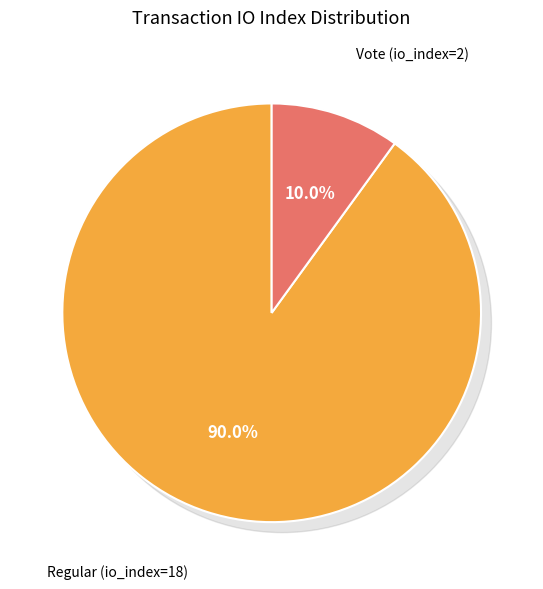

To the nearest percent, what is the combined percentage of Regular (io_index=18) and Vote (io_index=2)?

100%